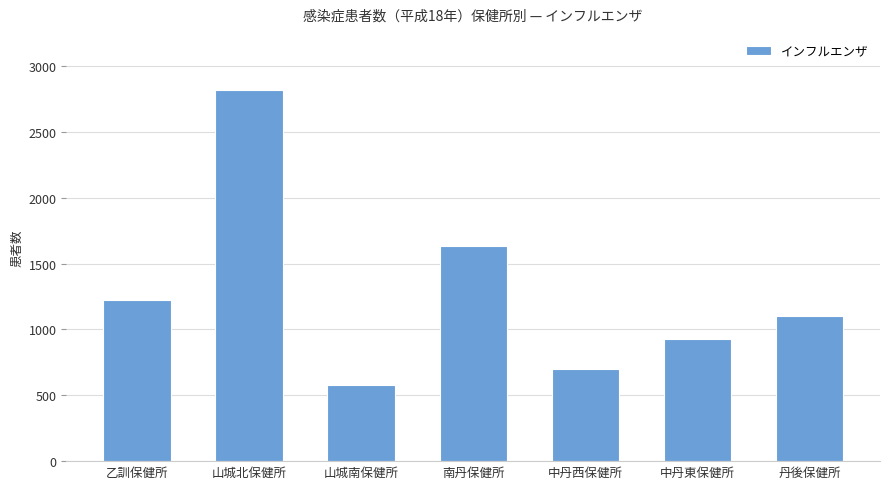

Which category has the lowest value across all series?

山城南保健所